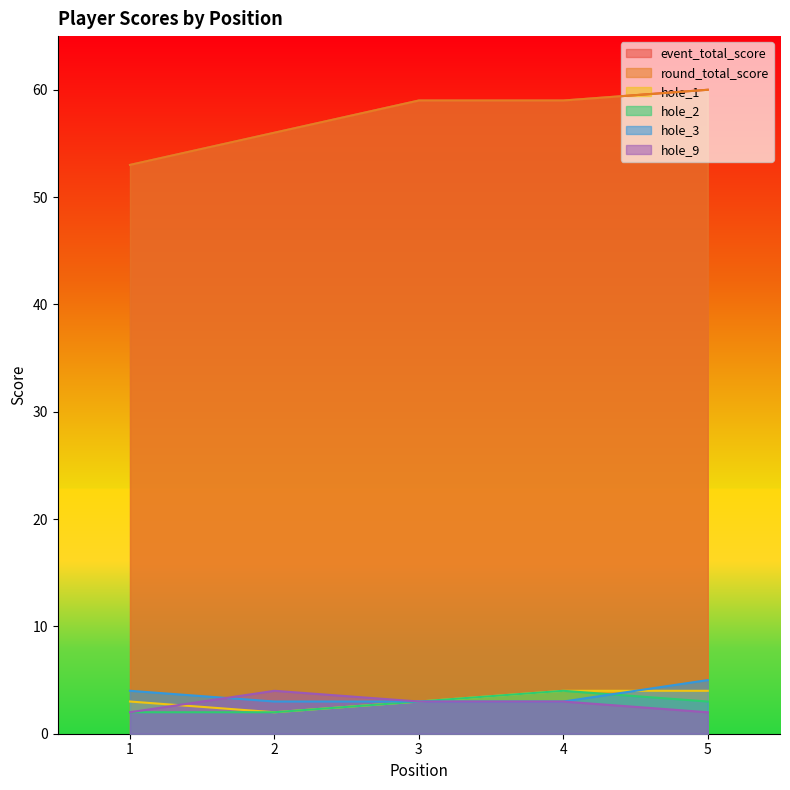

Is it true that hole_1 equals 1 at 4?

False